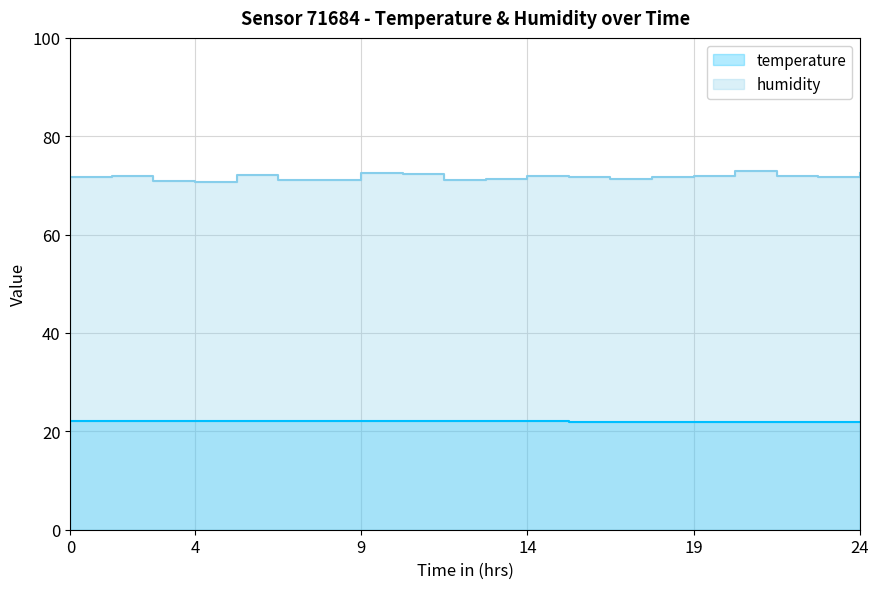

List the series in order of their overall mean, lowest first.

temperature, humidity